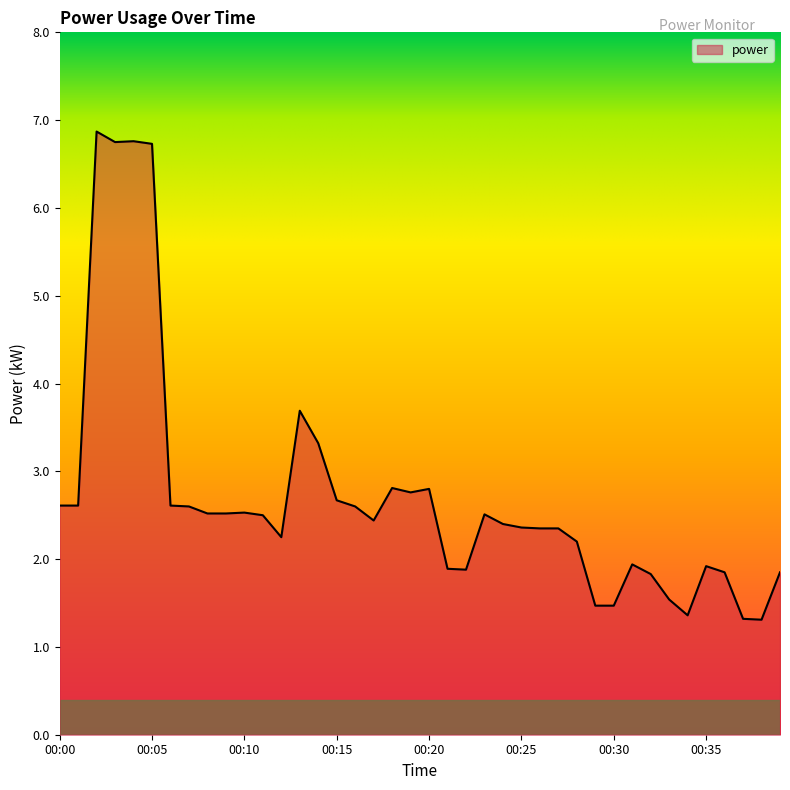

What is the maximum value shown in the chart?

6.9